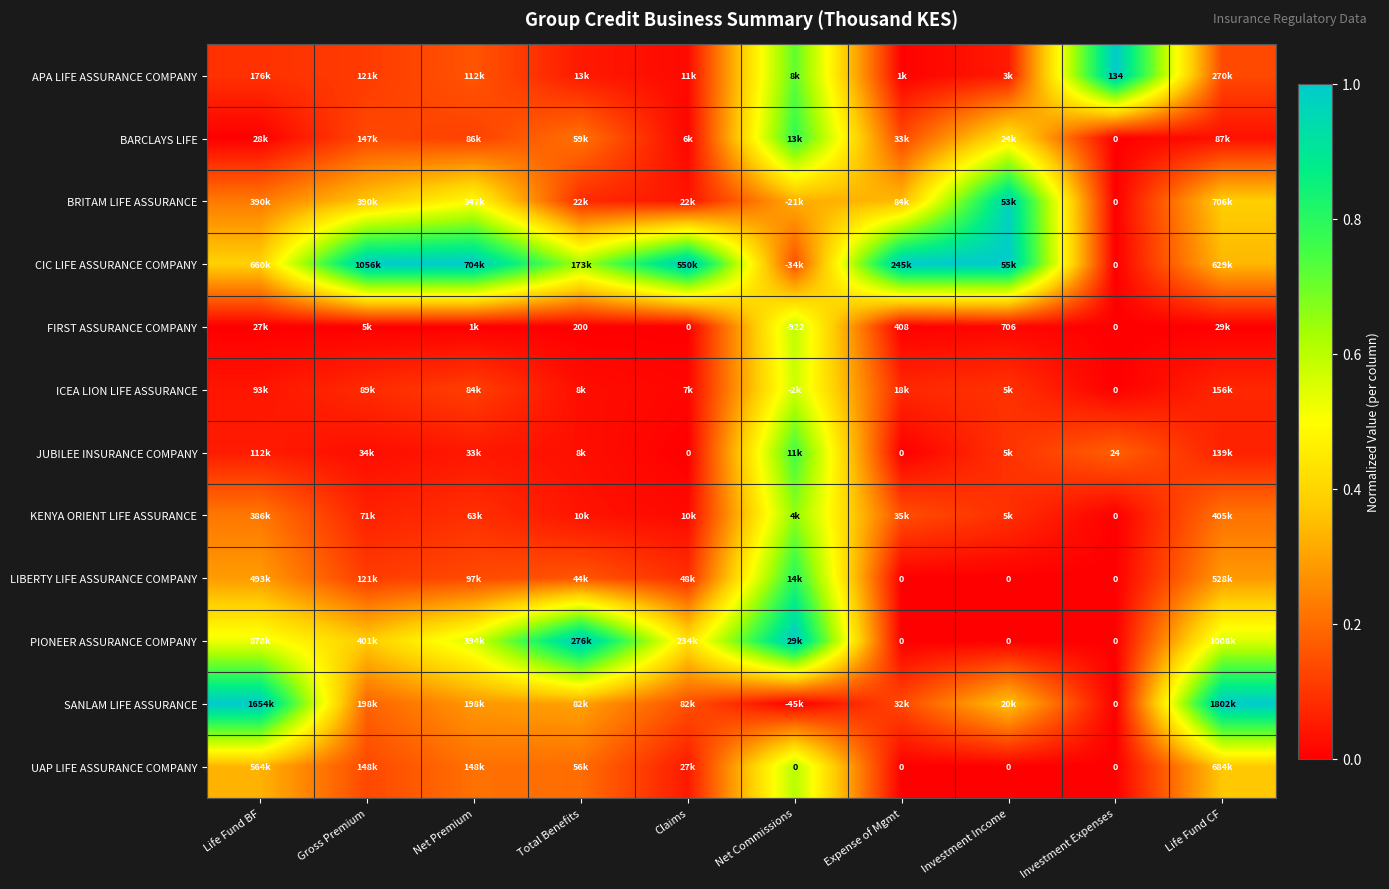

At Total Benefits, list the series in order from largest to smallest.

PIONEER ASSURANCE COMPANY, CIC LIFE ASSURANCE COMPANY, SANLAM LIFE ASSURANCE, BARCLAYS LIFE, UAP LIFE ASSURANCE COMPANY, LIBERTY LIFE ASSURANCE COMPANY, BRITAM LIFE ASSURANCE, APA LIFE ASSURANCE COMPANY, KENYA ORIENT LIFE ASSURANCE, JUBILEE INSURANCE COMPANY, ICEA LION LIFE ASSURANCE, FIRST ASSURANCE COMPANY